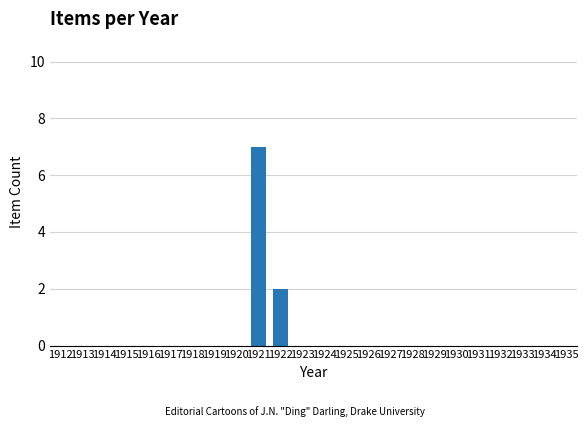

Count the values in the range 0 to 1.

22